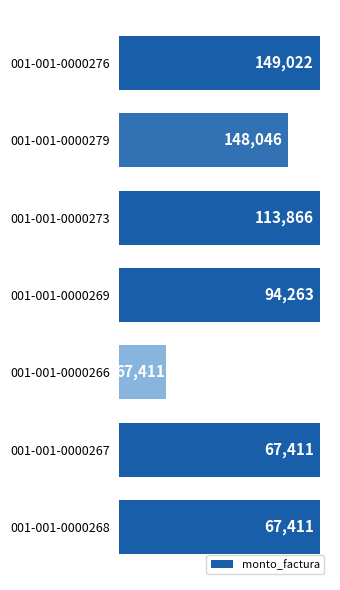

Does the chart contain any negative values?

No